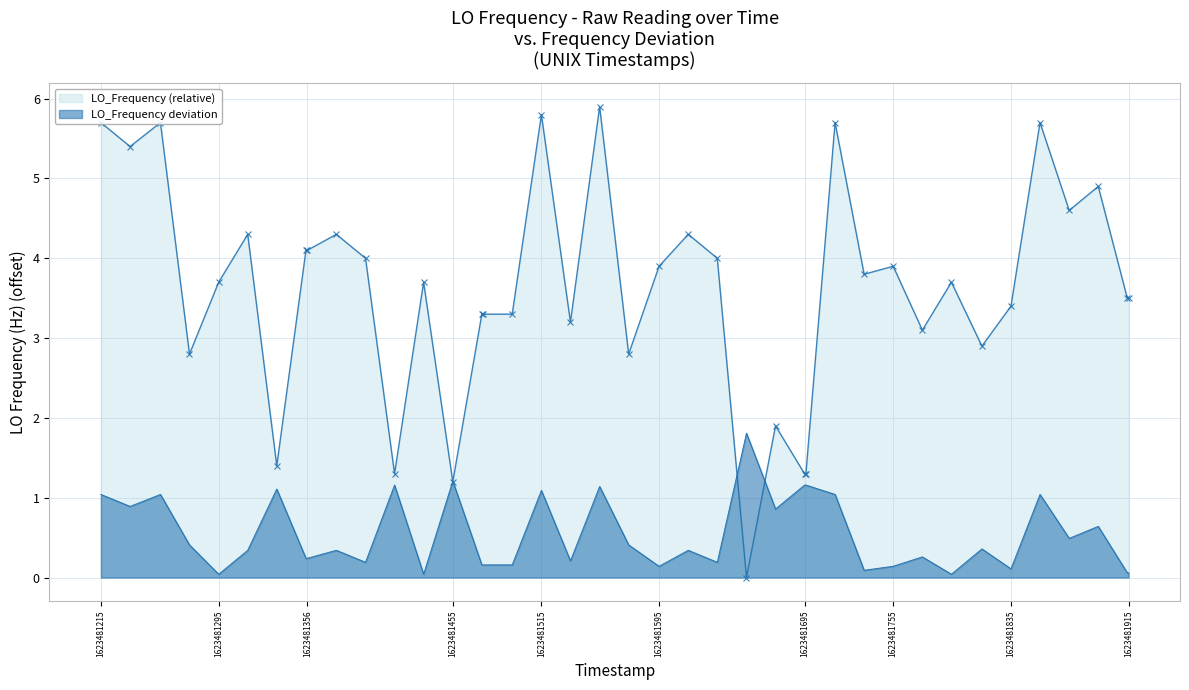

How many interior local valleys does the LO_Frequency (relative) series have?

12